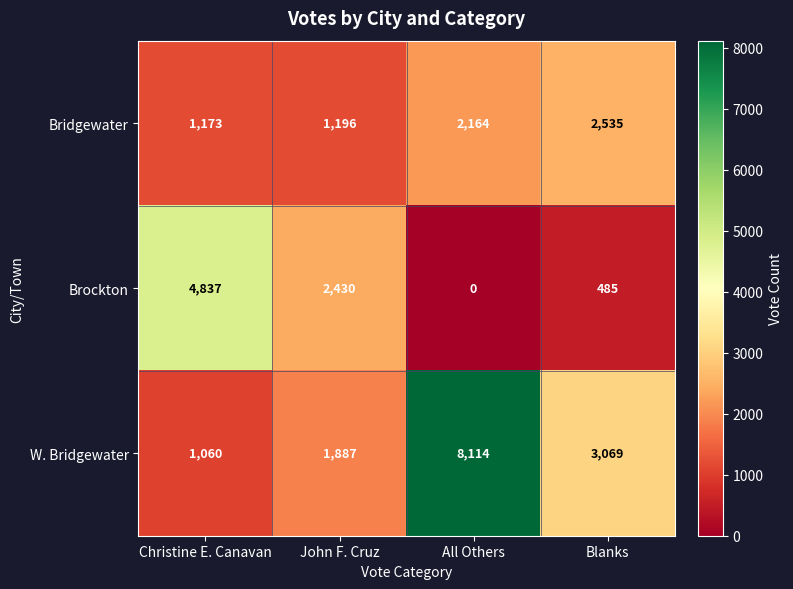

How many Brockton values are between 485 and 4837?

3